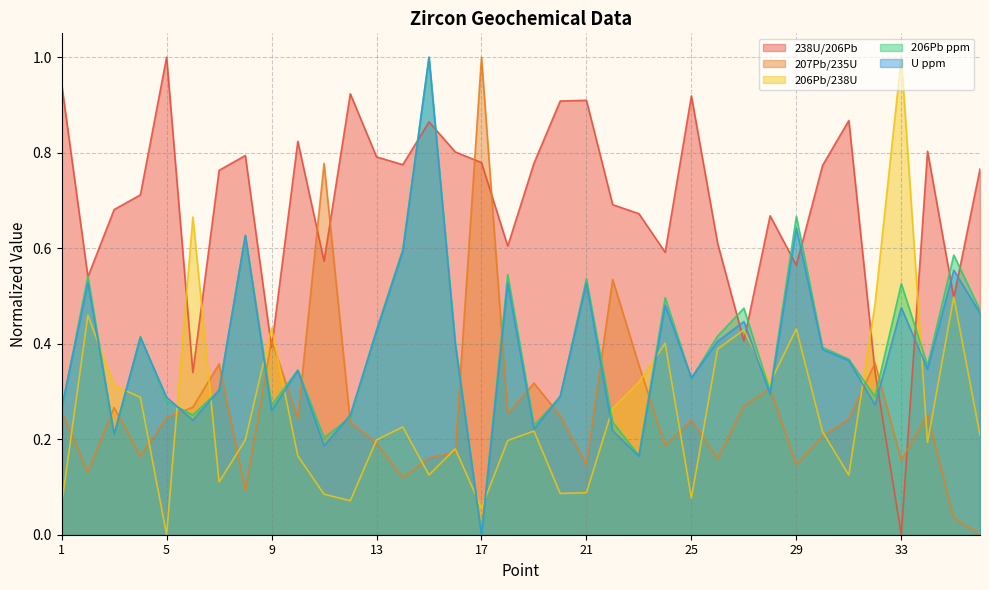

True or false: 206Pb ppm has more than 1 points higher than both neighbors.

True